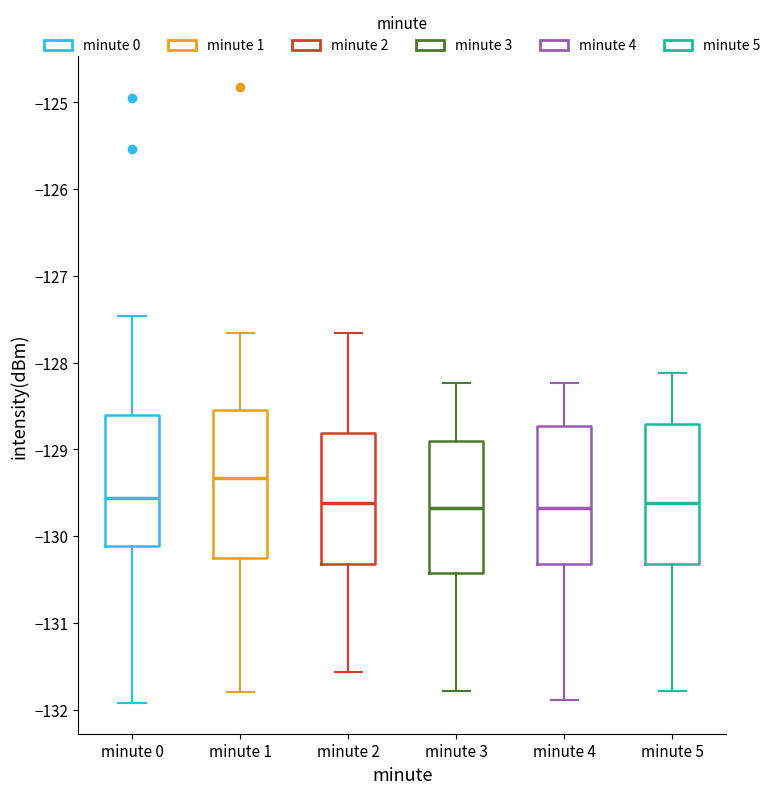

Which box has the highest median line?

minute 1